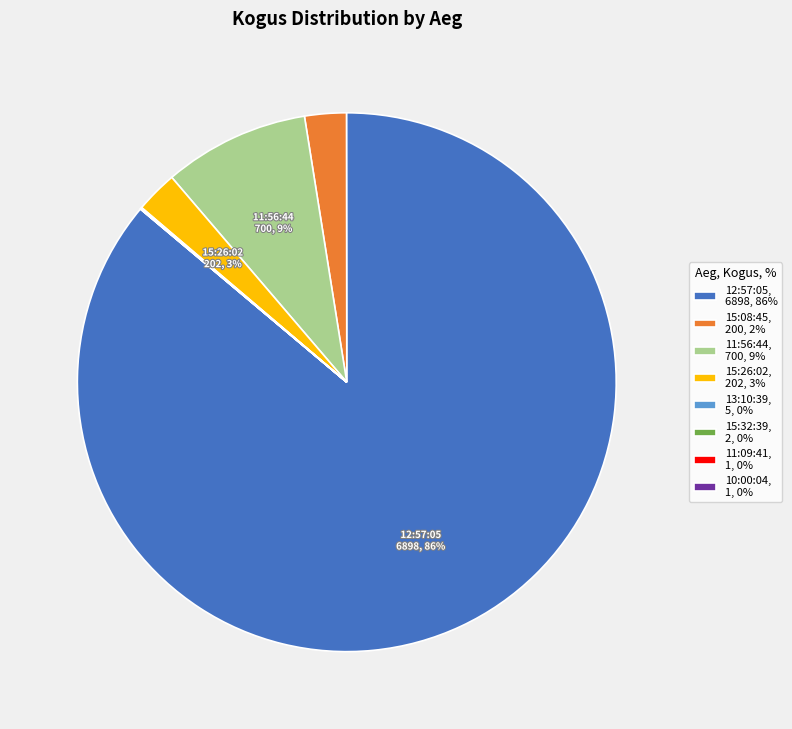

Which slice is the largest?

12:57:05